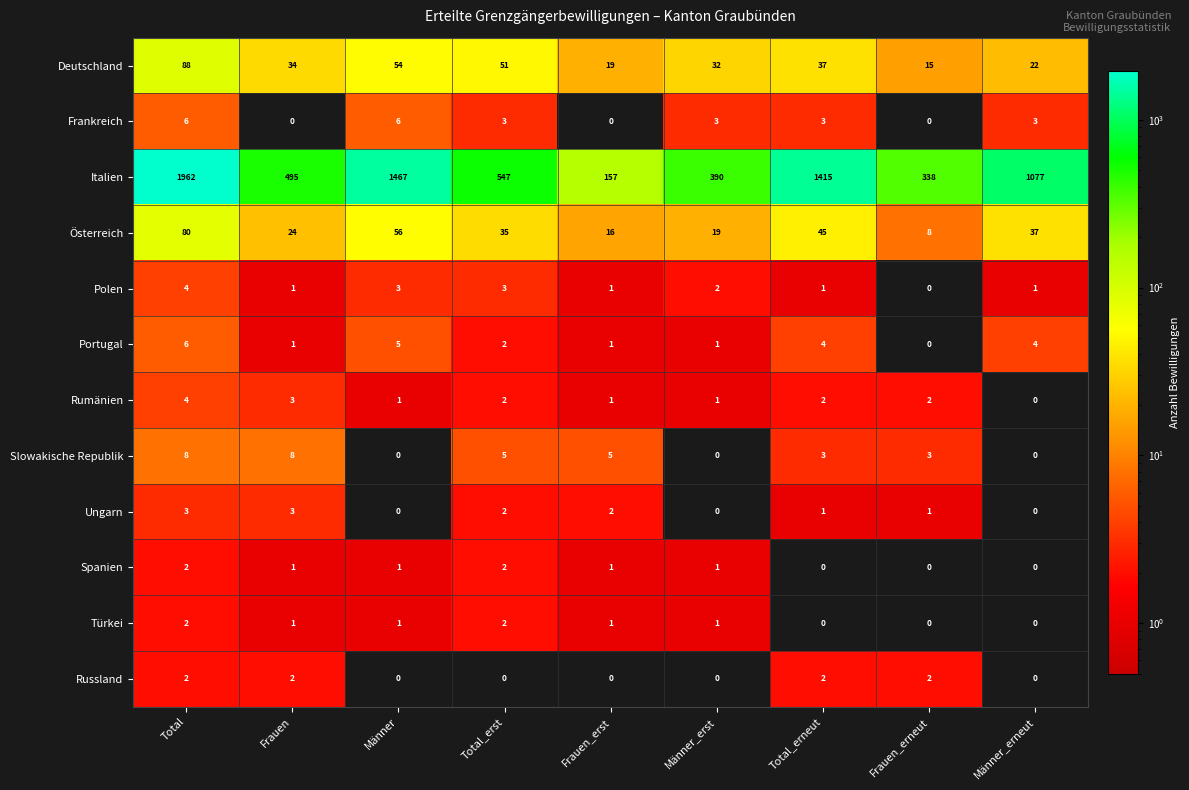

Which series has the largest range (max minus min)?

Italien